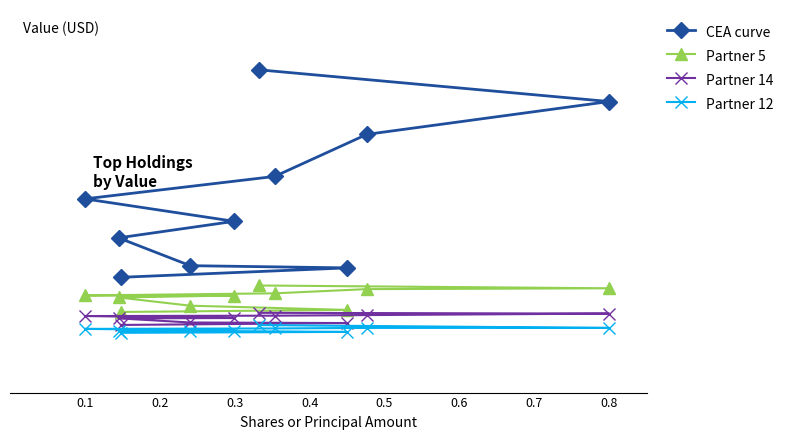

True or false: Partner 12 and Partner 14 intersect in this chart.

False